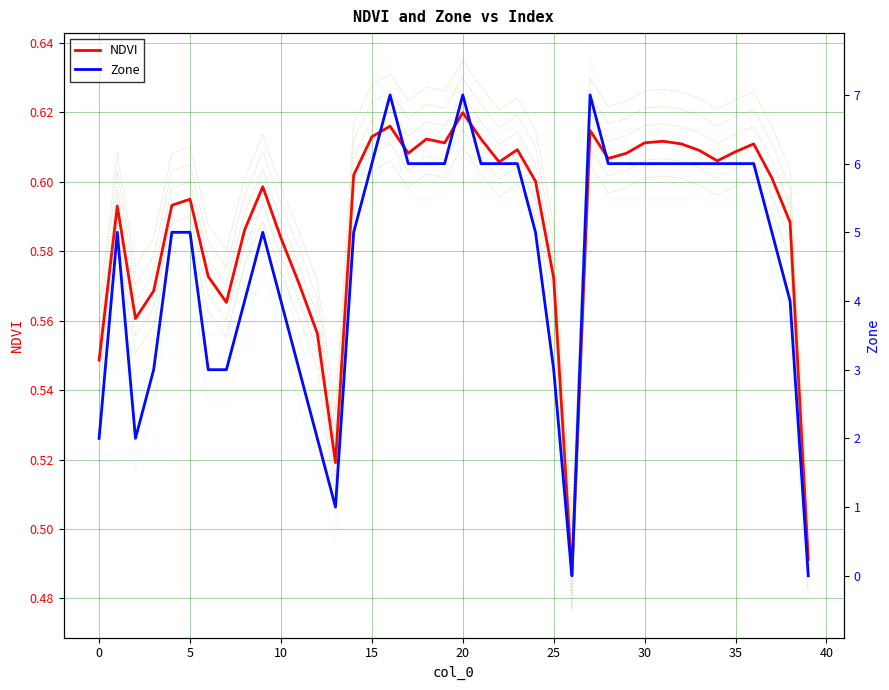

How many times do NDVI and Zone cross each other?

3